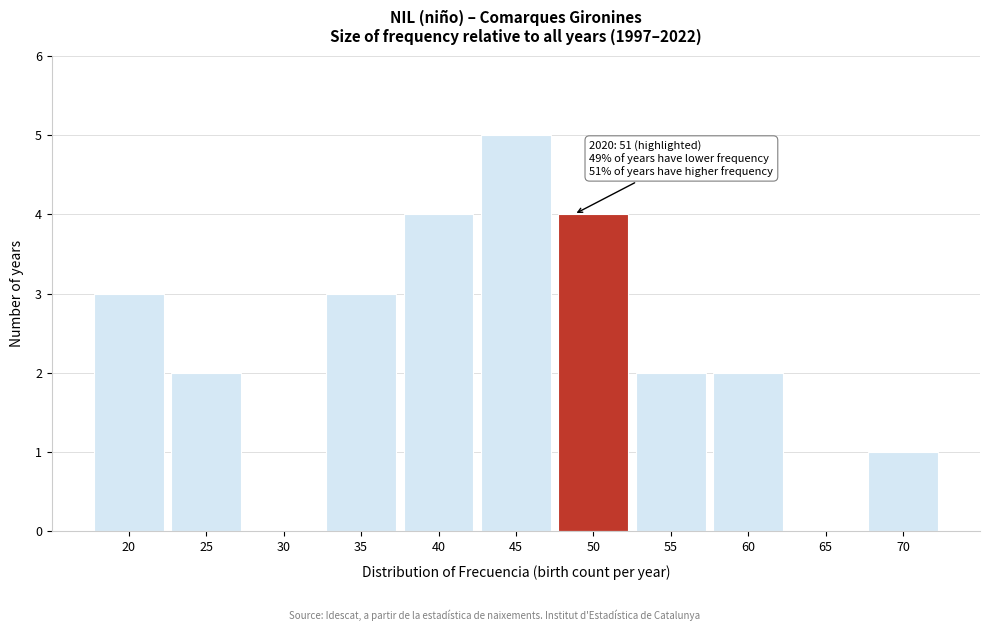

Reading left to right, transcribe all the data shown in this chart.

20=3	25=2	30=0	35=3	40=4	45=5	50=4	55=2	60=2	65=0	70=1